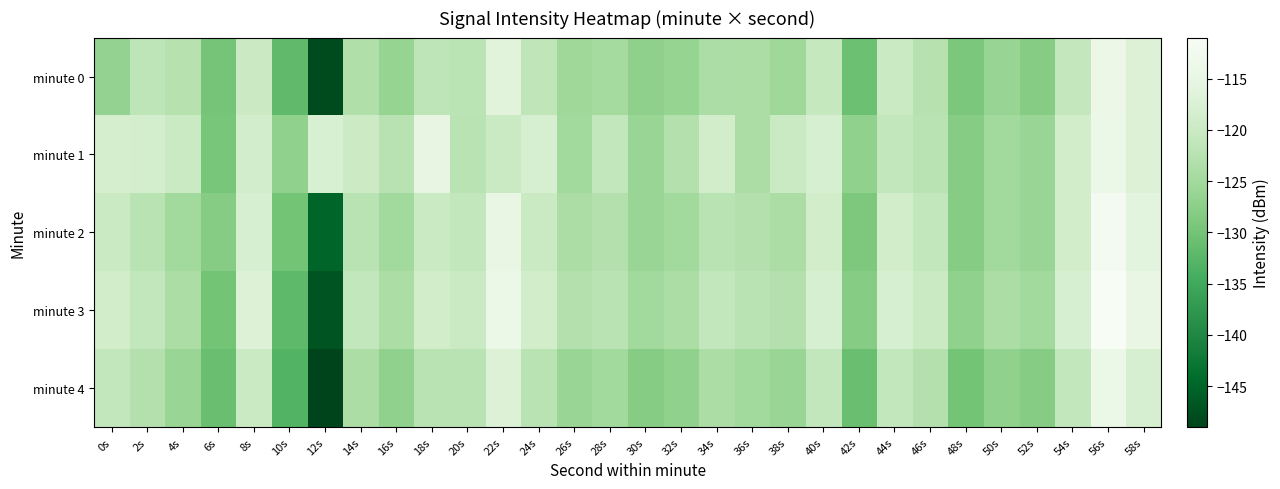

Between 46s and 24s, which is larger?

24s